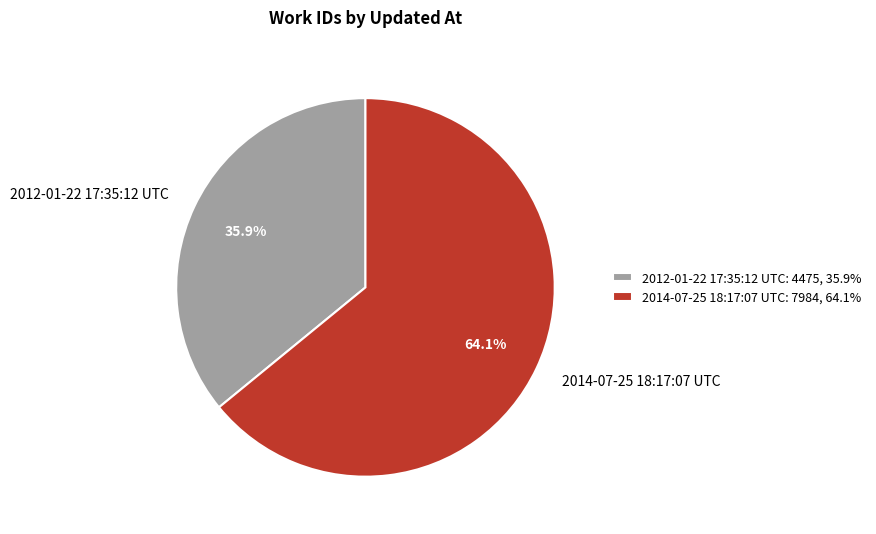

What portion of the pie excludes 2012-01-22 17:35:12 UTC?

64.1%